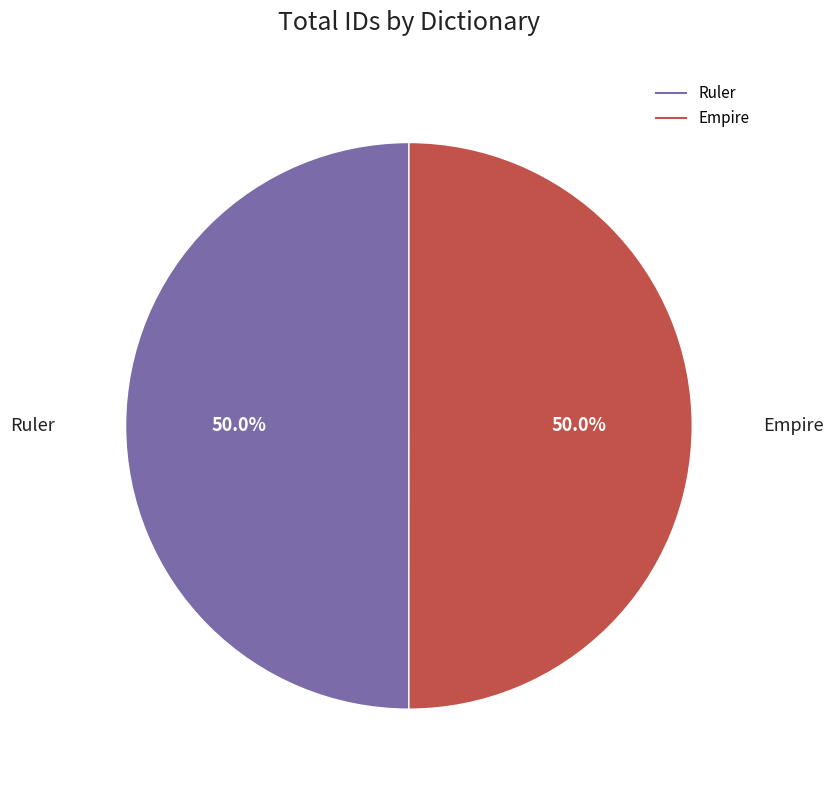

Approximately how many times larger is the value at Ruler compared to Empire?

1.0